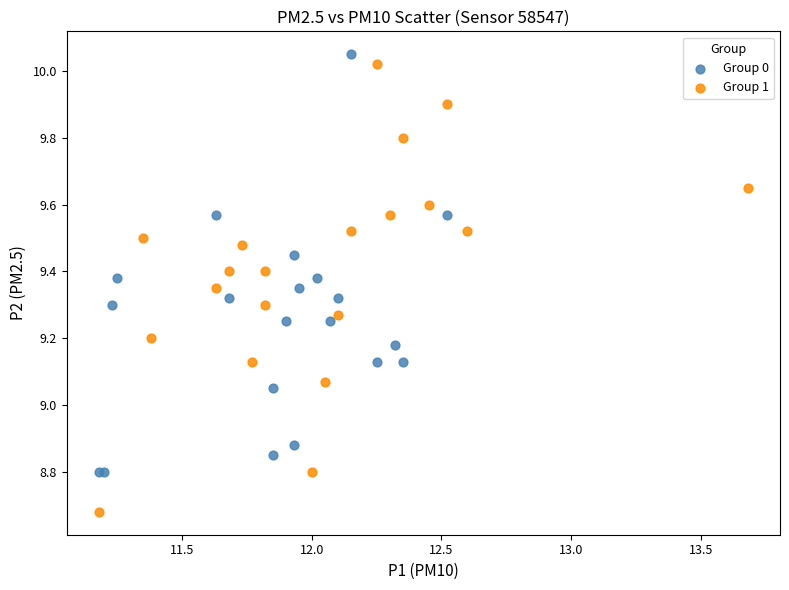

What are all the series names shown in the legend?

Group 0, Group 1